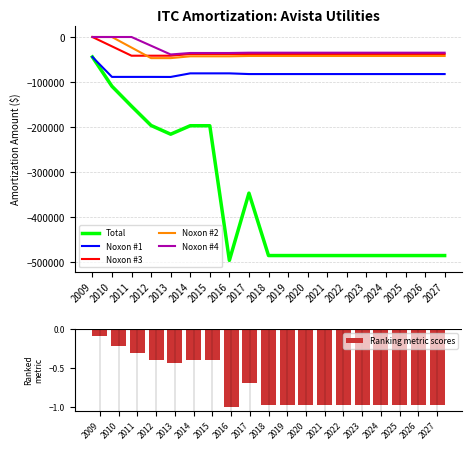

Which series has the largest range (max minus min)?

Total